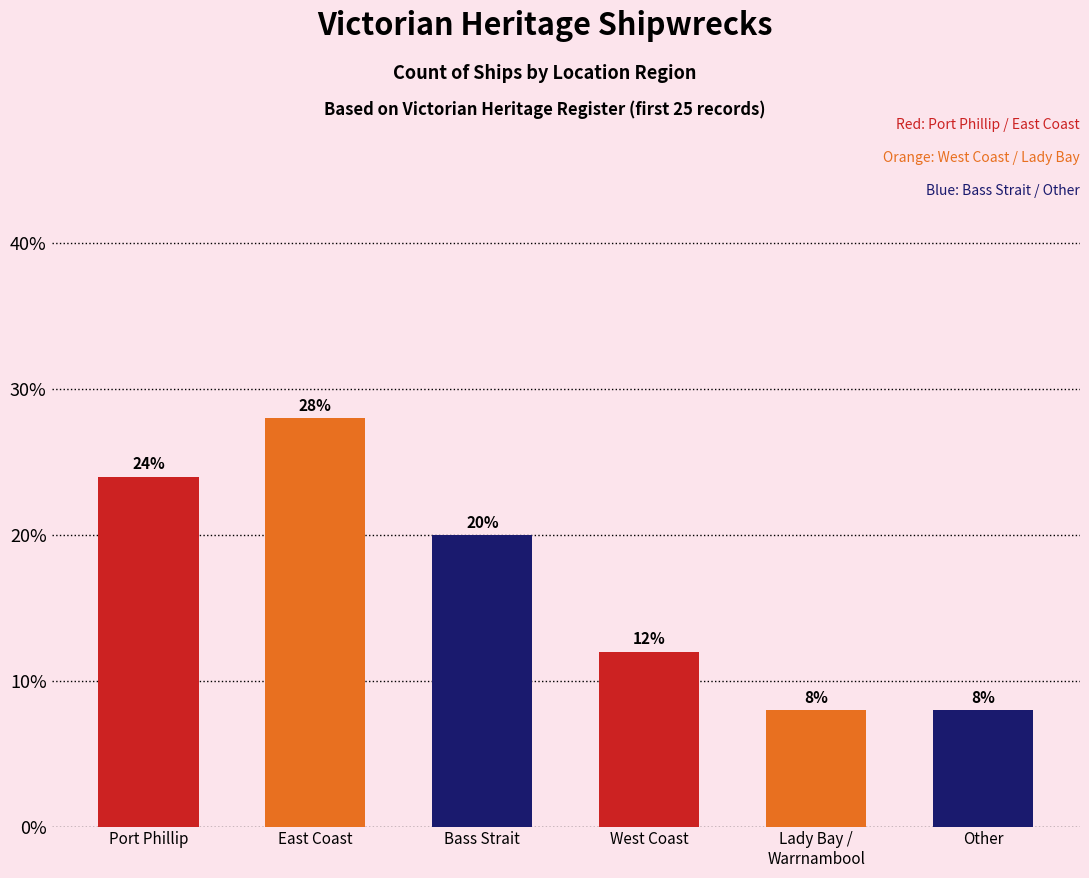

Reading right to left, what are all the values shown in this chart?

8.0	8.0	12.0	20.0	28.0	24.0